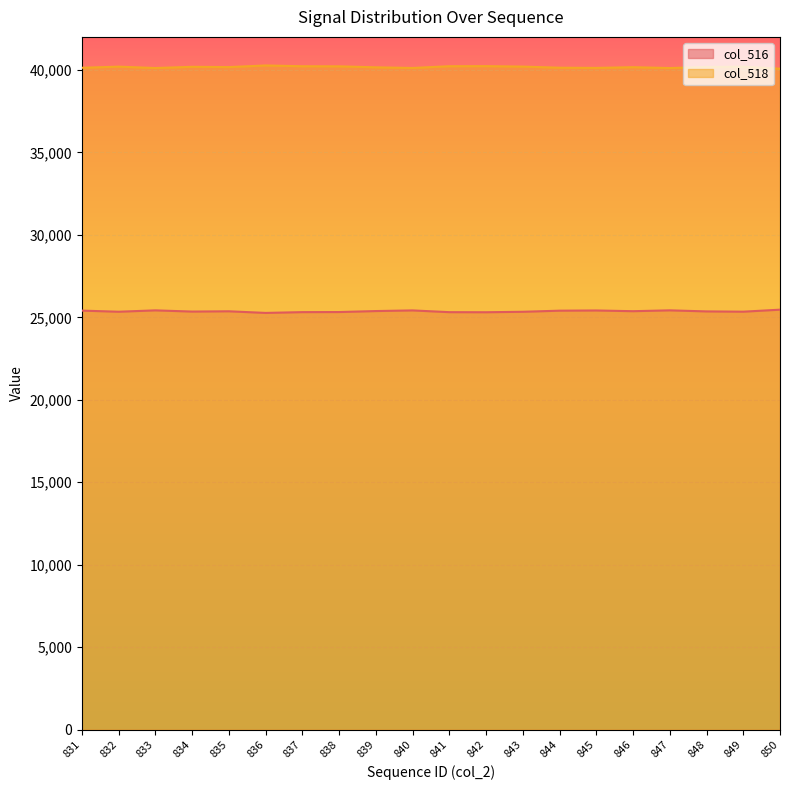

The col_518 series shows 40163 at 846. True or false?

True